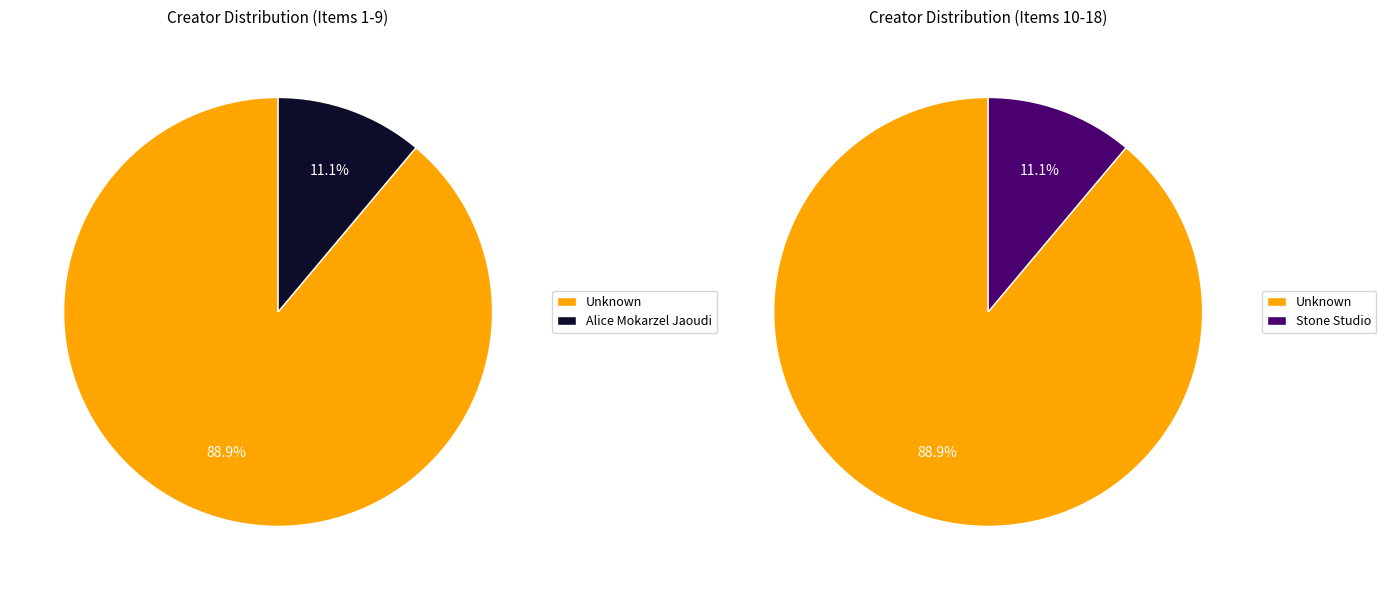

Does Alice Mokarzel Jaoudi account for over 50% of the chart?

No